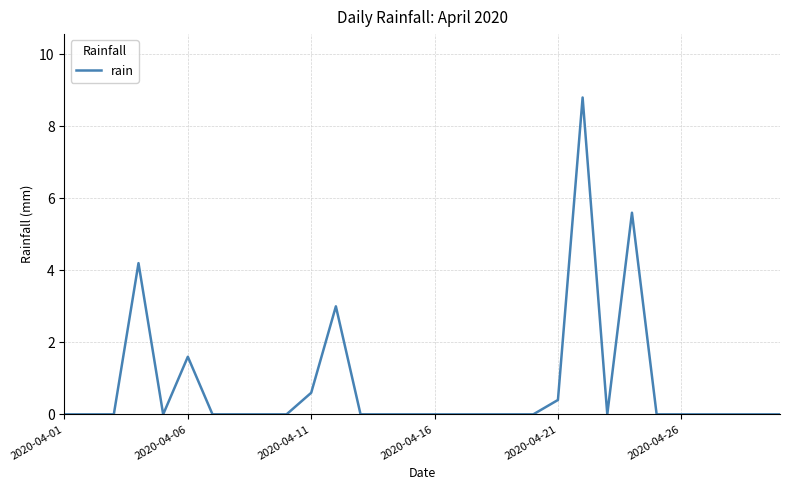

What is the greatest value displayed?

8.8